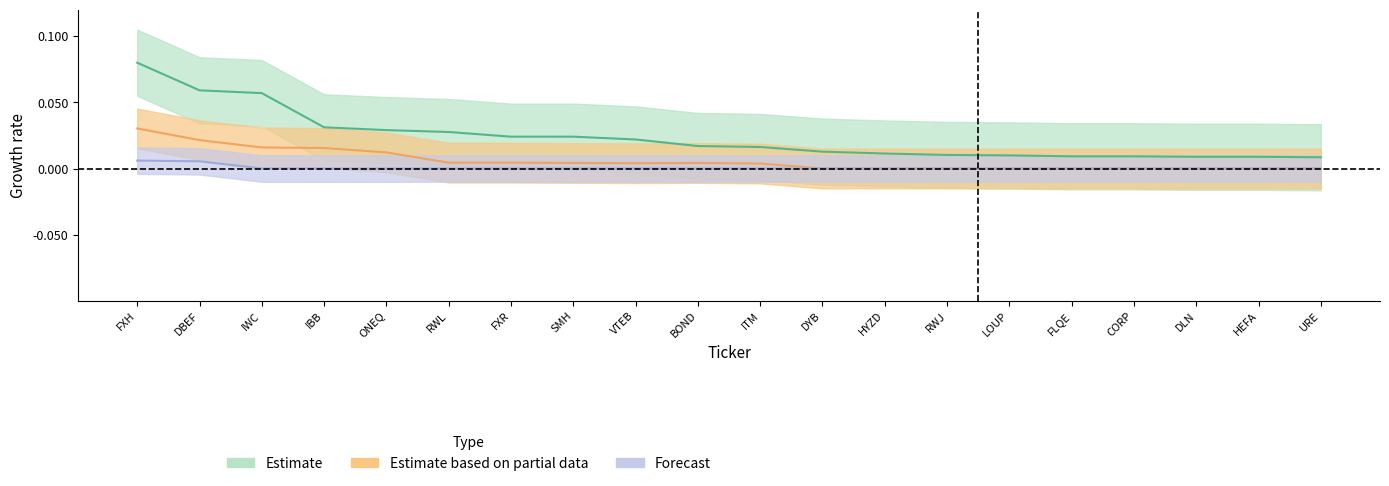

Reading right to left, extract all data points from this chart.

etf_value: 0.0	0.0	0.0	0.0	0.0	0.0	0.0	0.0	0.0	0.0	0.0	0.0	0.0	0.0	0.0	0.0	0.0	0.1	0.1	0.1
stock_value: 0.0	0.0	0.0	0.0	0.0	0.0	0.0	0.0	0.0	0.0	0.0	0.0	0.0	0.0	0.0	0.0	0.0	0.0	0.0	0.0
adr_value: 0.0	0.0	0.0	0.0	0.0	0.0	0.0	0.0	0.0	0.0	0.0	0.0	0.0	0.0	0.0	0.0	0.0	0.0	0.0	0.0